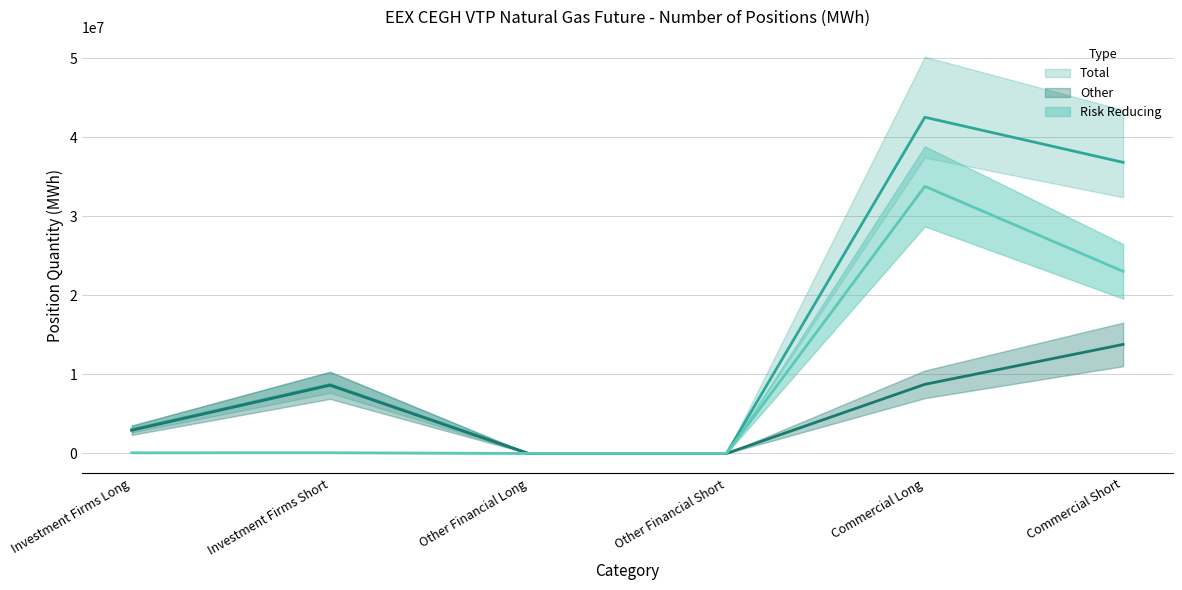

How many lines are shown in the chart?

3